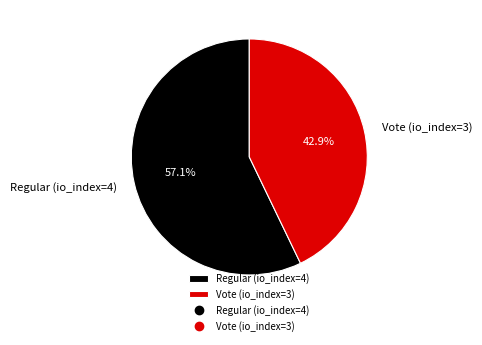

To the nearest percent, what portion does Vote (io_index=3) represent?

43%